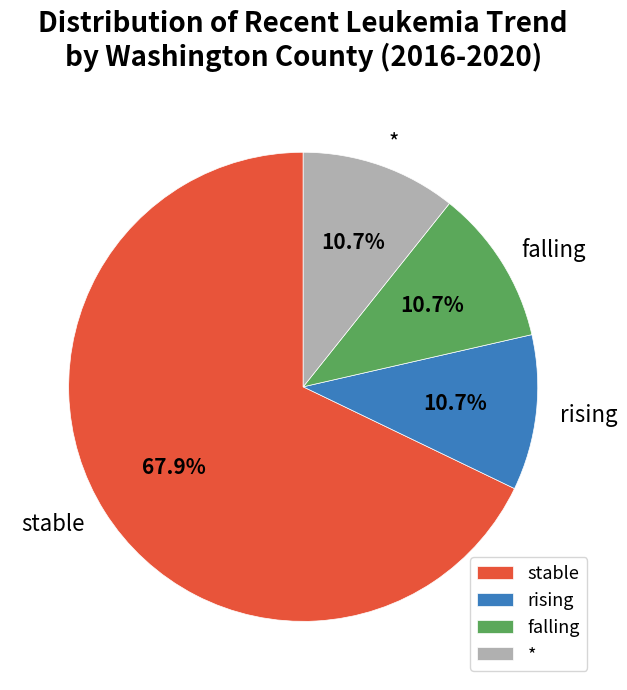

What percentage is the stable slice, to the nearest percent?

68%